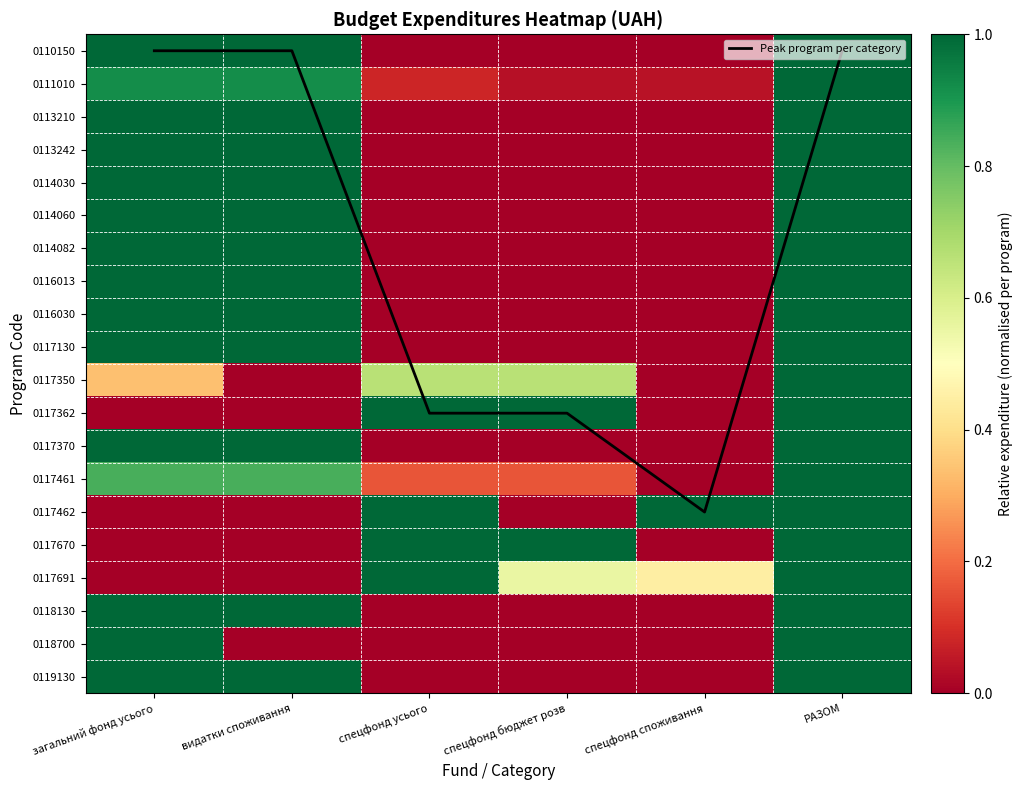

What is the average value of the 0119130 series?

0.5